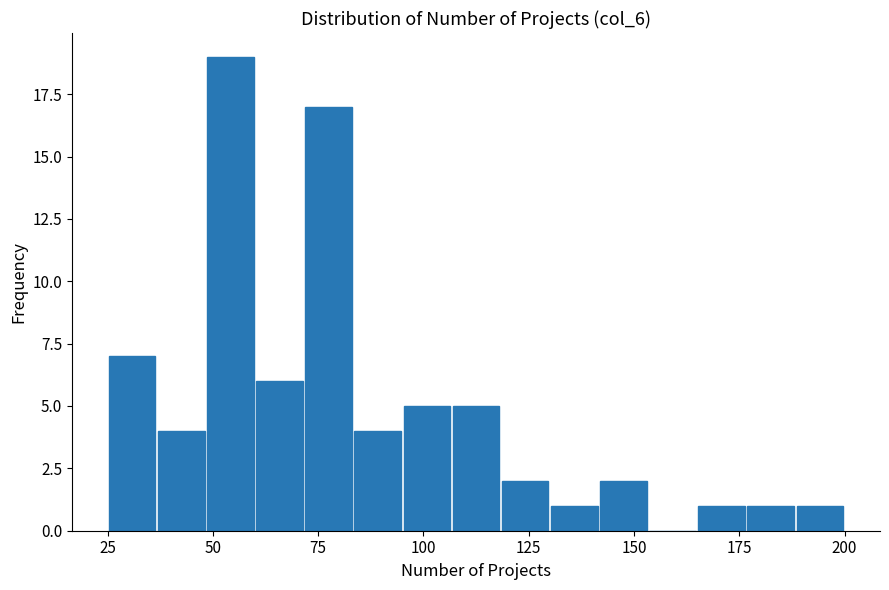

Around what value on the x-axis is the tallest bar? Give the approximate position of its centre, as read against the axis.

55